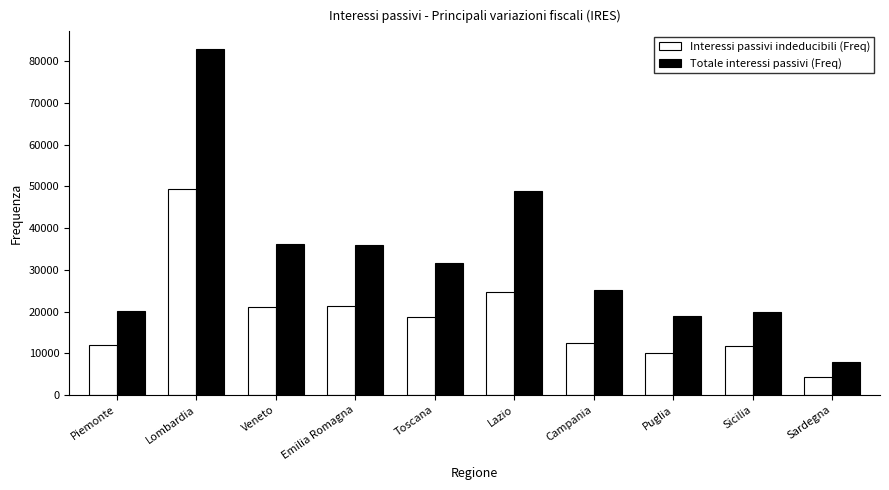

What is the approximate value of Interessi passivi indeducibili (Freq) at Lombardia, to the nearest 10?

49280